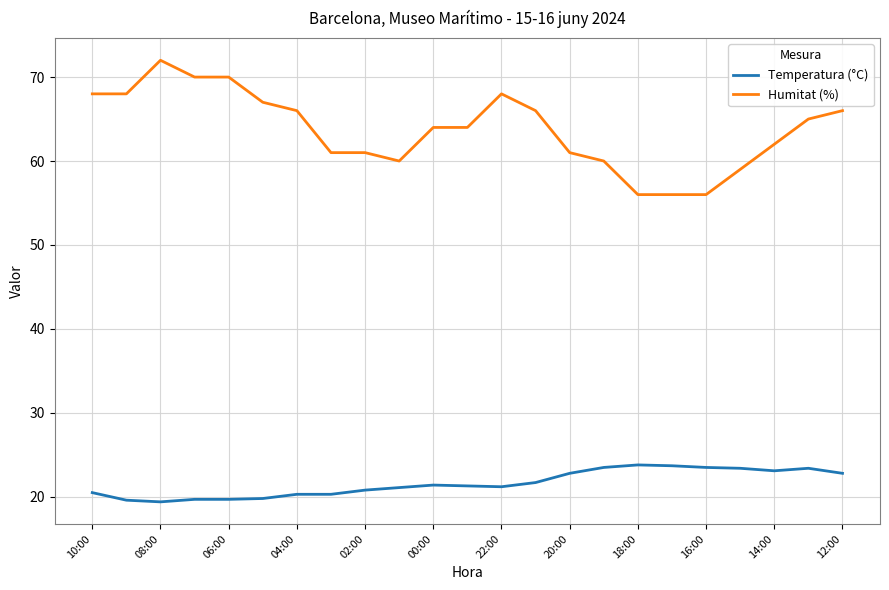

List the series in order of their peak value, lowest first.

Temperatura (°C), Humitat (%)